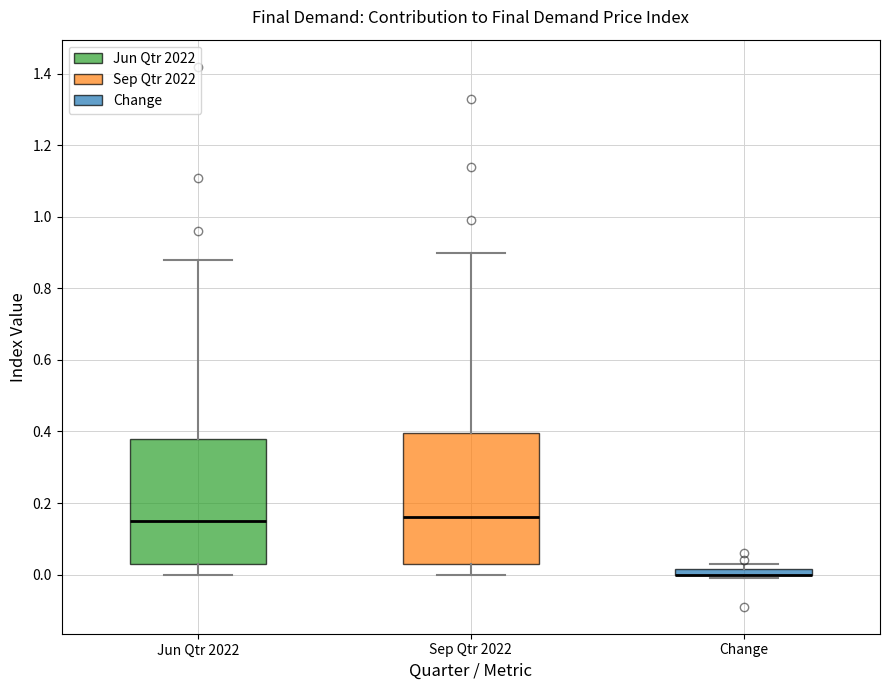

Where does the median line of the box for Sep Qtr 2022 sit on the y-axis? The values are not printed on the chart, so give them approximately, as read against the axis.

0.16